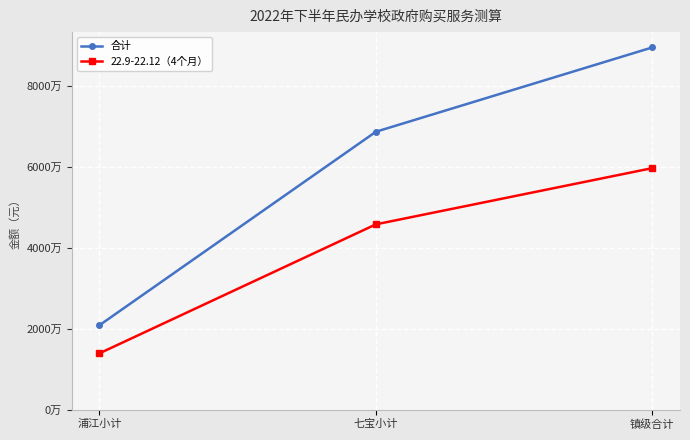

What are all the series names shown in the legend?

合计, 22.9-22.12（4个月）